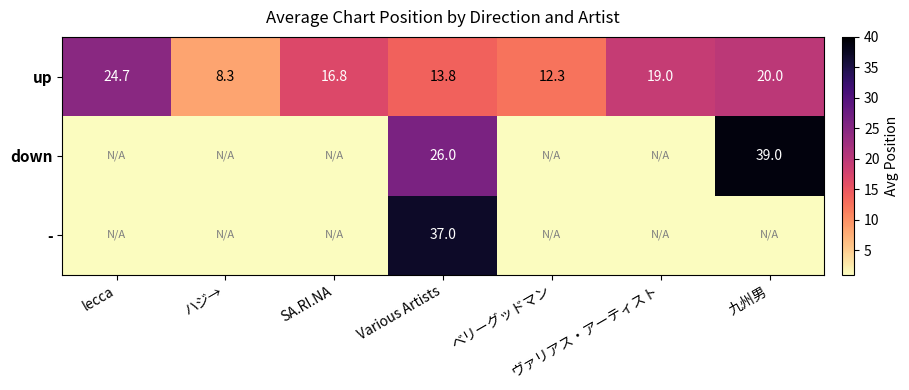

What is the difference between the maximum and minimum values in the up series?

16.4